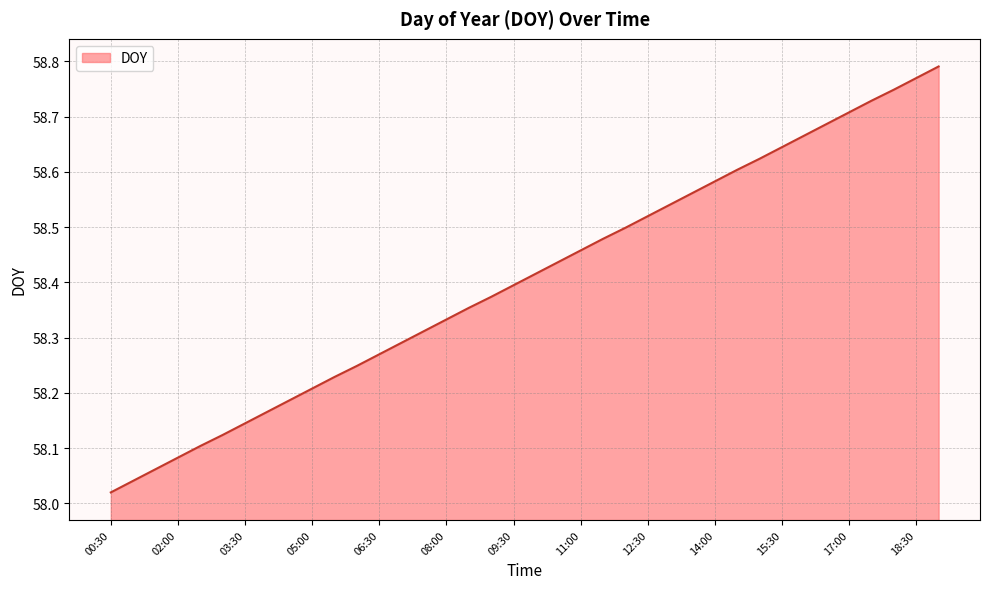

What is the difference between the maximum and minimum values?

0.8